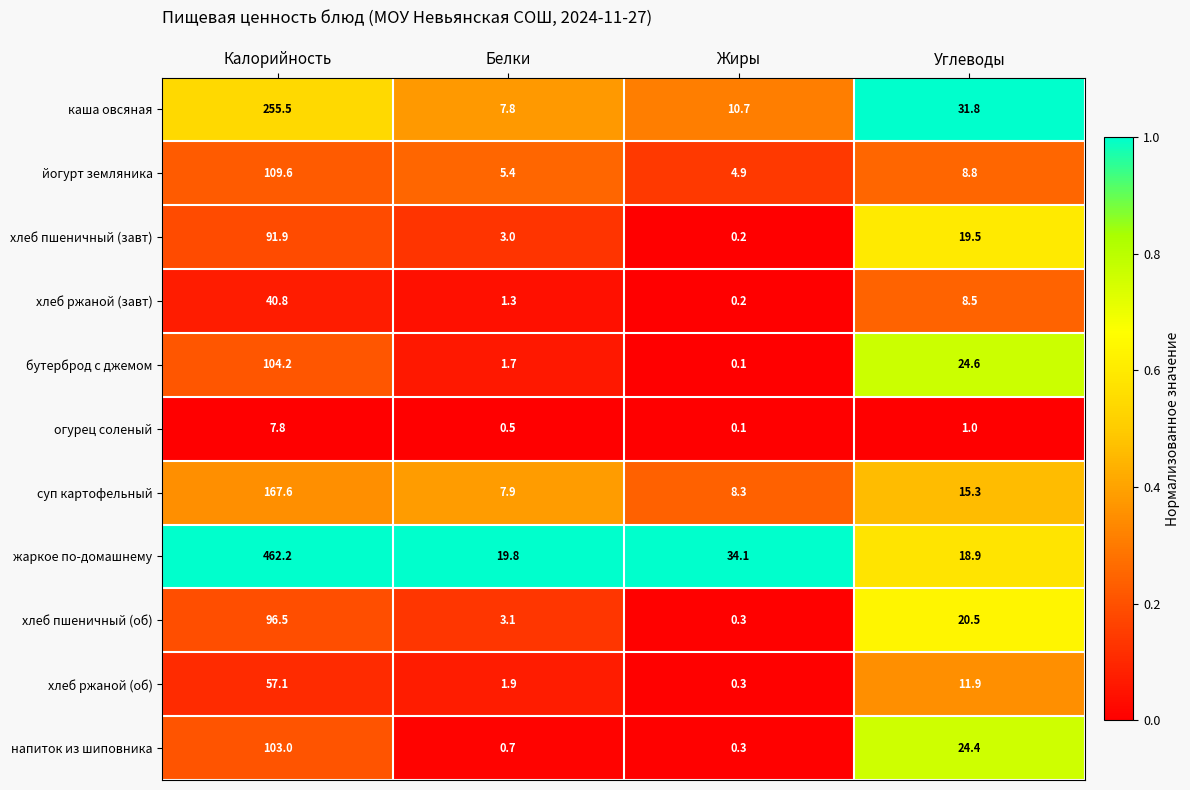

At which label is хлеб пшеничный (об) closest to 48?

Углеводы